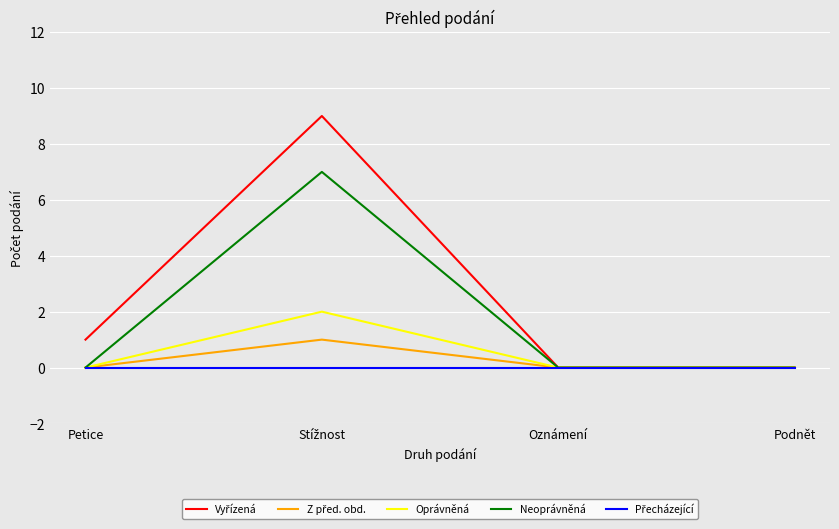

What is the maximum value shown in the chart?

9